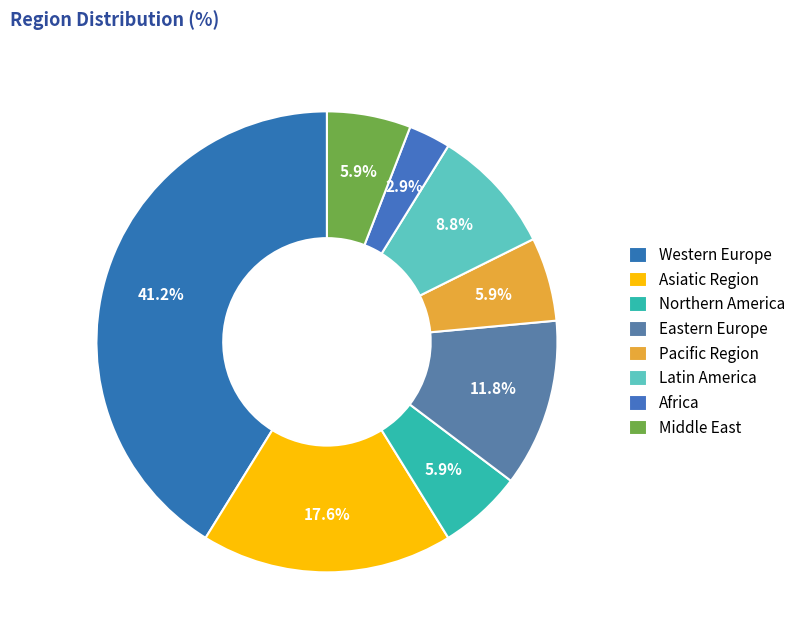

Which category has the smallest portion of the pie?

Africa